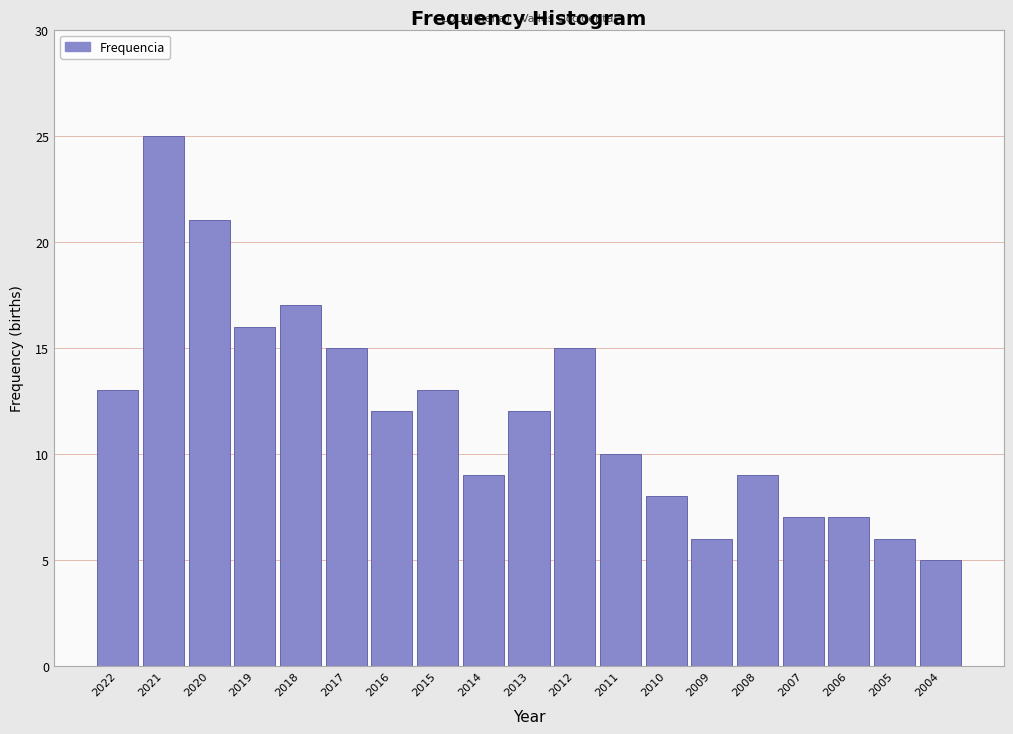

Reading right to left, list all the values displayed in this chart.

2004=5	2005=6	2006=7	2007=7	2008=9	2009=6	2010=8	2011=10	2012=15	2013=12	2014=9	2015=13	2016=12	2017=15	2018=17	2019=16	2020=21	2021=25	2022=13